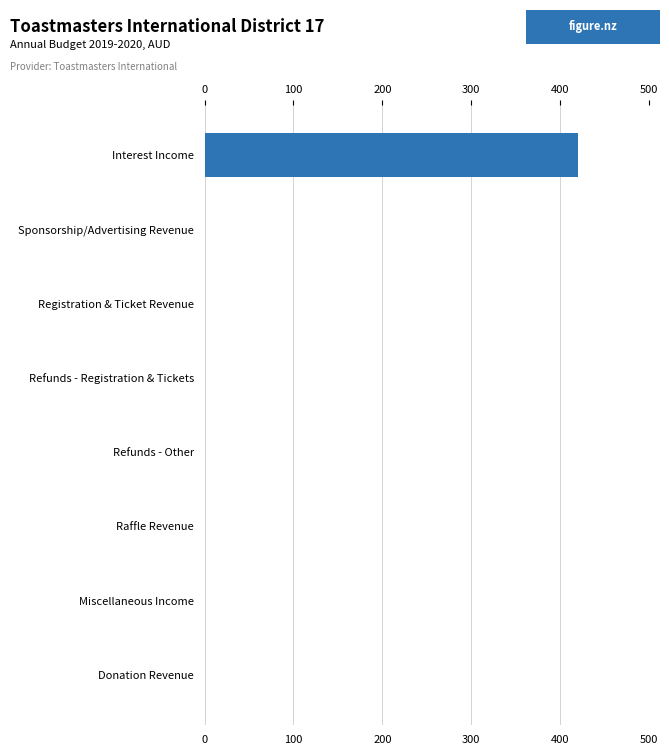

True or false: the data shows 0 at Refunds - Other.

True